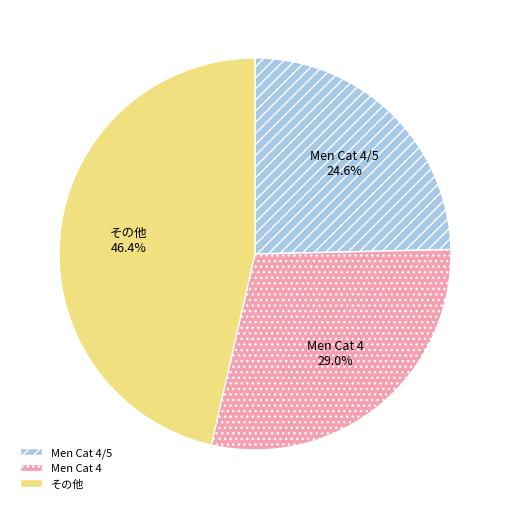

Does Men Cat 4/5 account for over 50% of the chart?

No